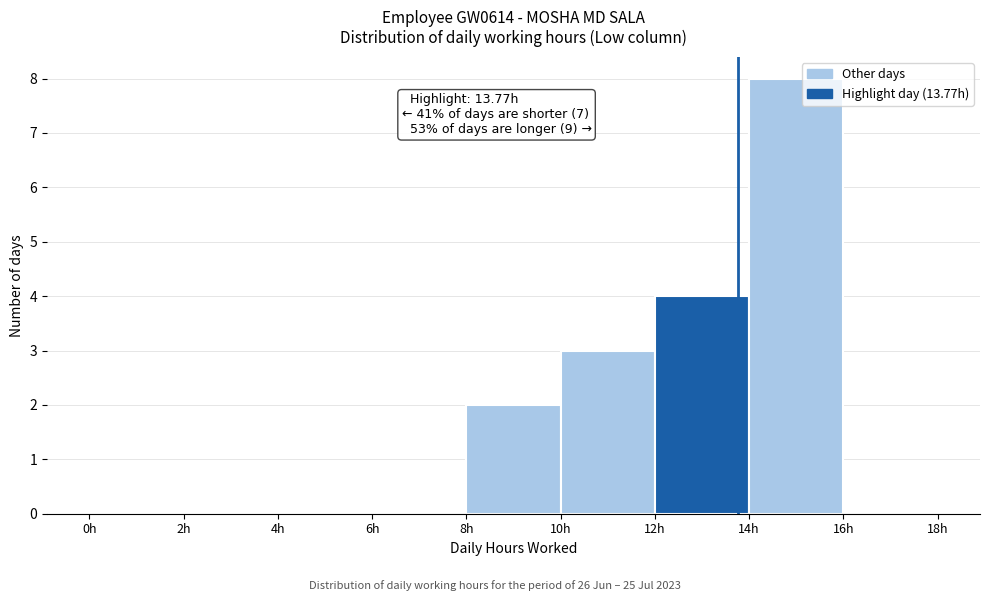

Over which range of the x-axis is the bar tallest?

14 to 16